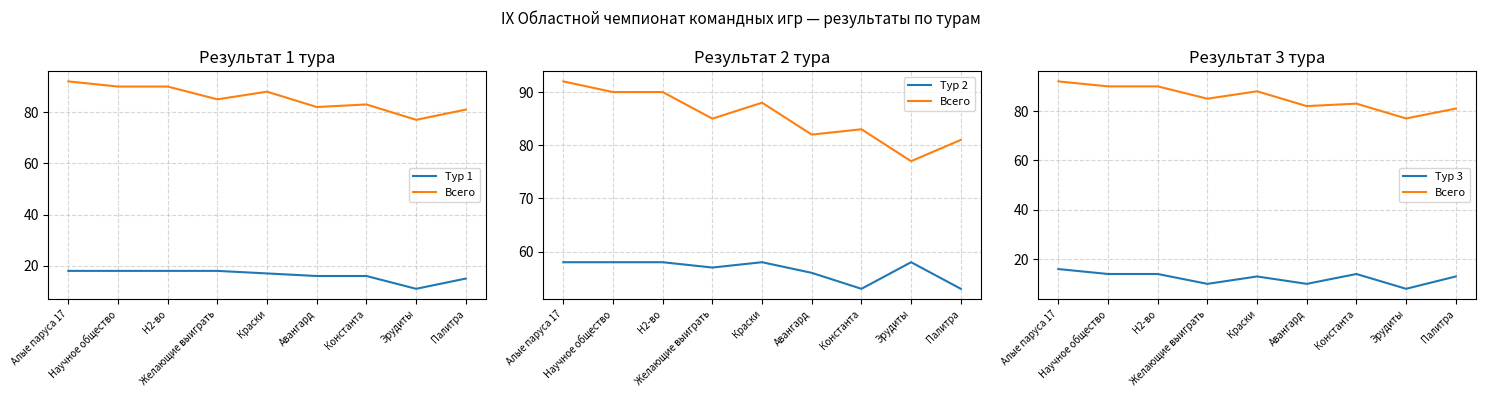

True or false: Тур 3 has more than 2 interior local peaks.

False